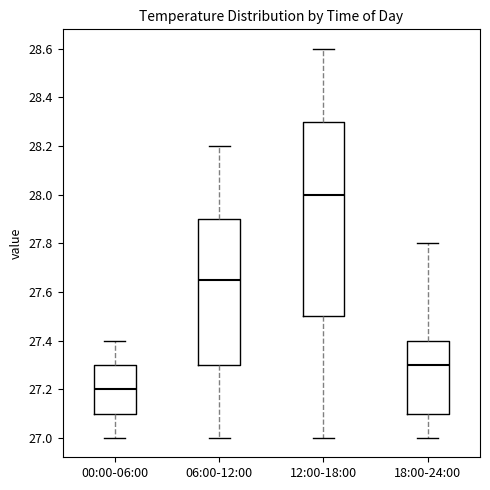

Reading left to right, read every box against the y-axis: the position of its median line, the range the box covers, and the ends of its whiskers. The values are not printed on the chart, so give them approximately, as read against the axis.

00:00-06:00: median 27.20, box 27.10 to 27.30, whiskers 27.00 to 27.40
06:00-12:00: median 27.66, box 27.30 to 27.90, whiskers 27.00 to 28.20
12:00-18:00: median 28.00, box 27.50 to 28.30, whiskers 27.00 to 28.60
18:00-24:00: median 27.30, box 27.10 to 27.40, whiskers 27.00 to 27.80